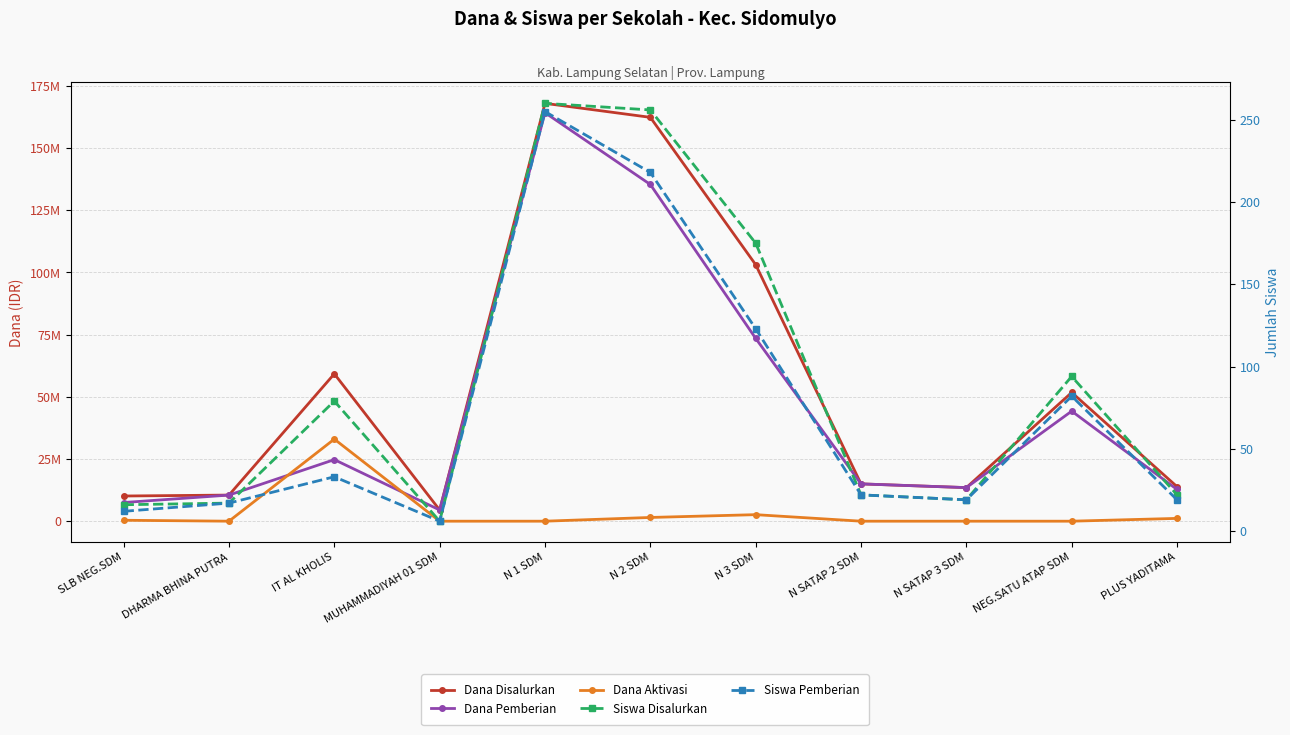

How many times do Siswa Pemberian and Dana Aktivasi cross each other?

6